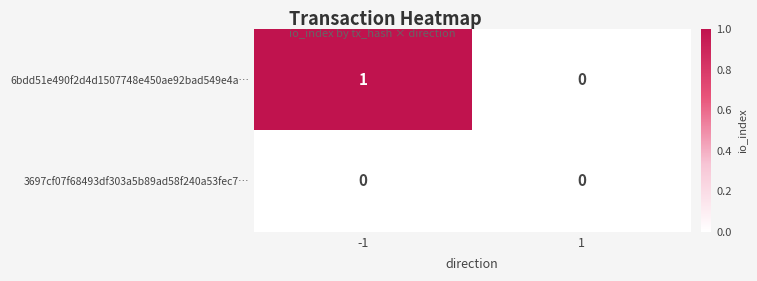

Count the number of data series in this chart.

2